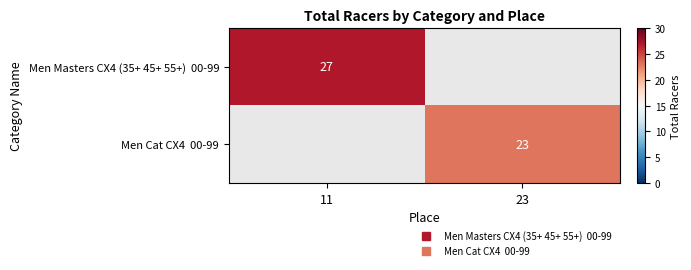

How many distinct data groups are displayed?

2